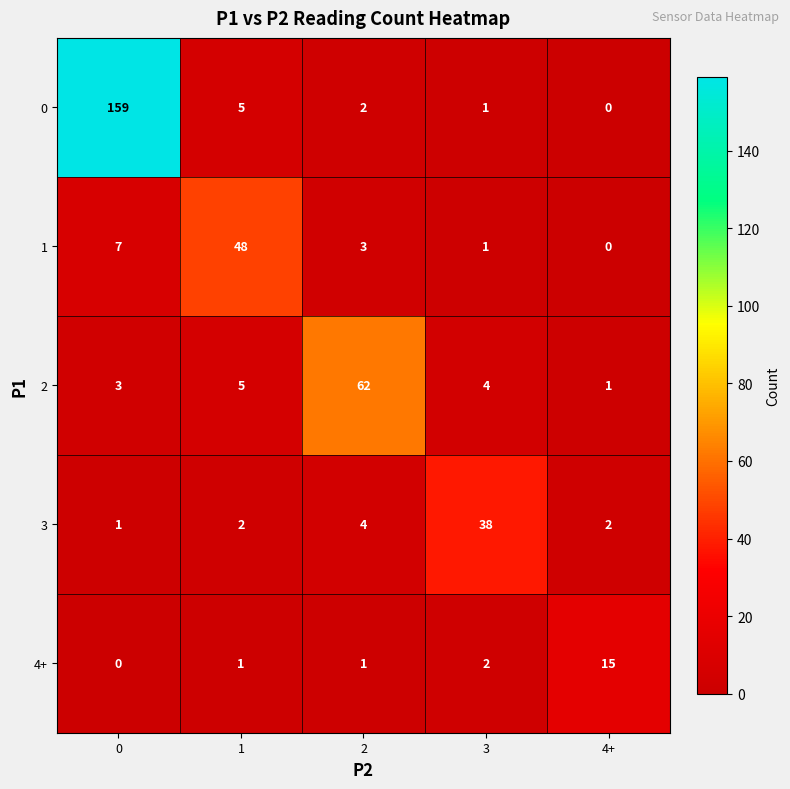

At which label does 1 reach its minimum?

4+